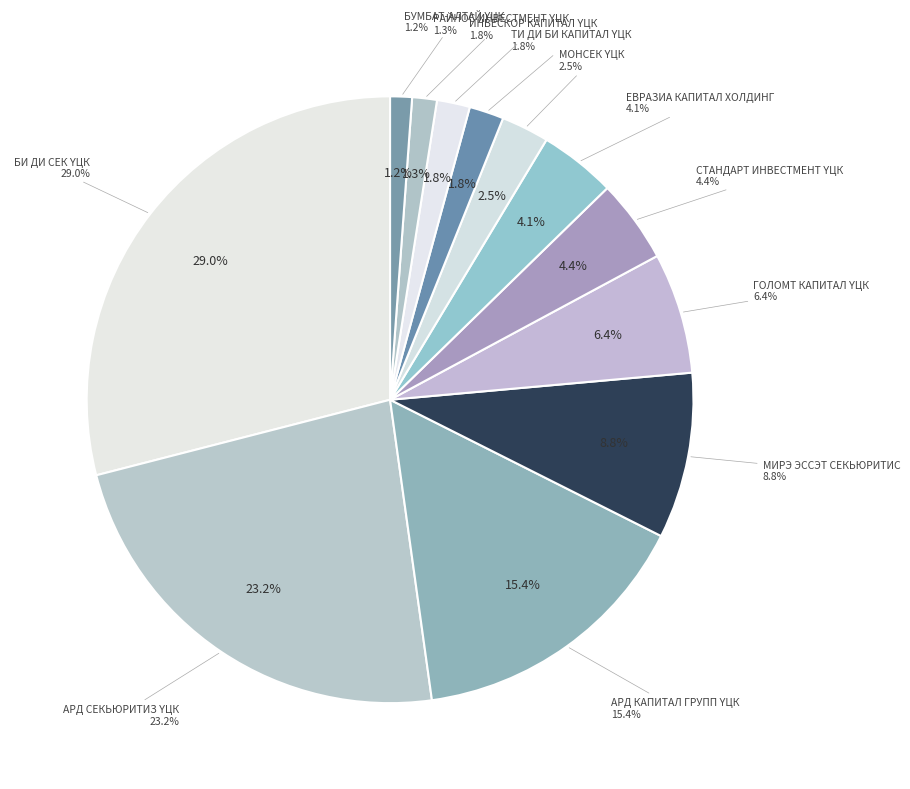

To the nearest percent, what is the average slice percentage?

8%